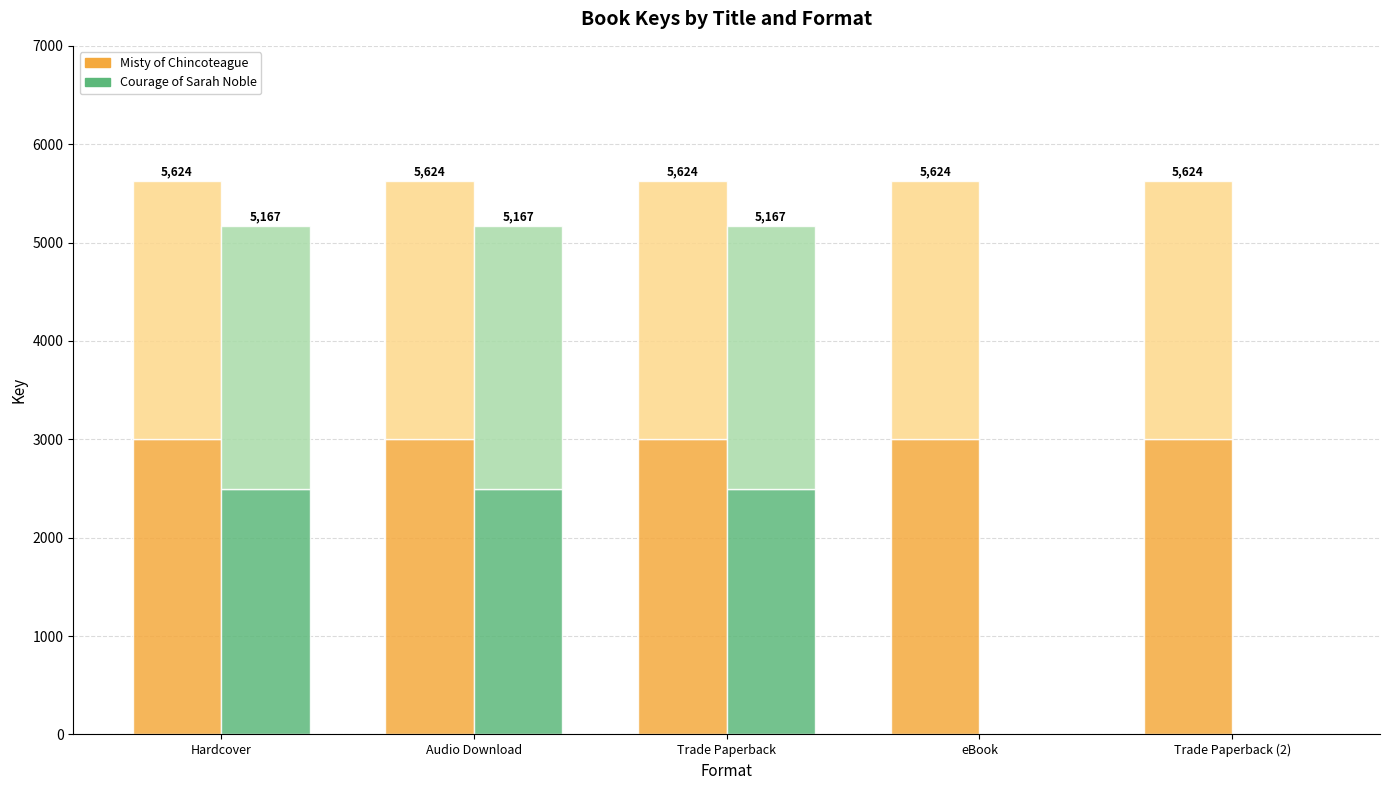

What is the label of the 3rd bar from the left?

Trade Paperback